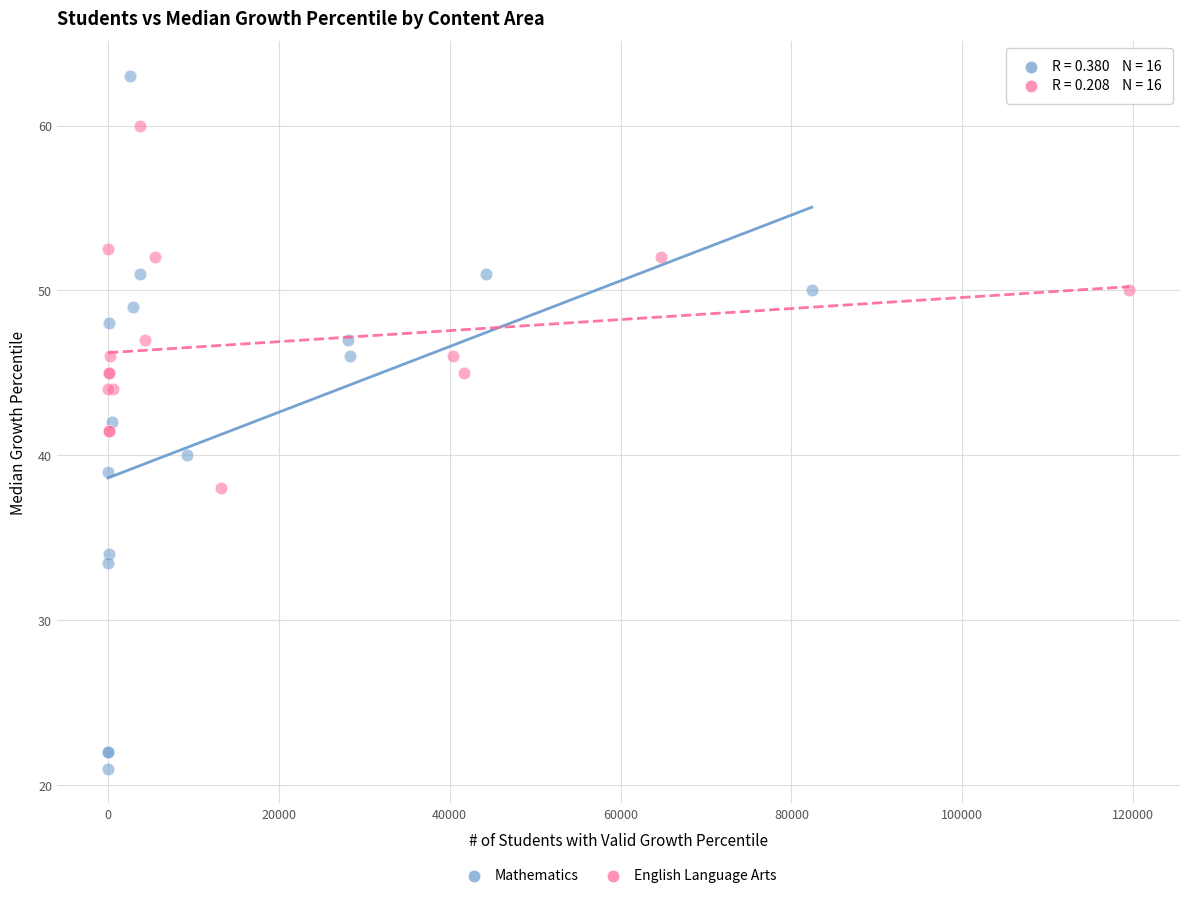

Which series contains the highest Y value?

Mathematics